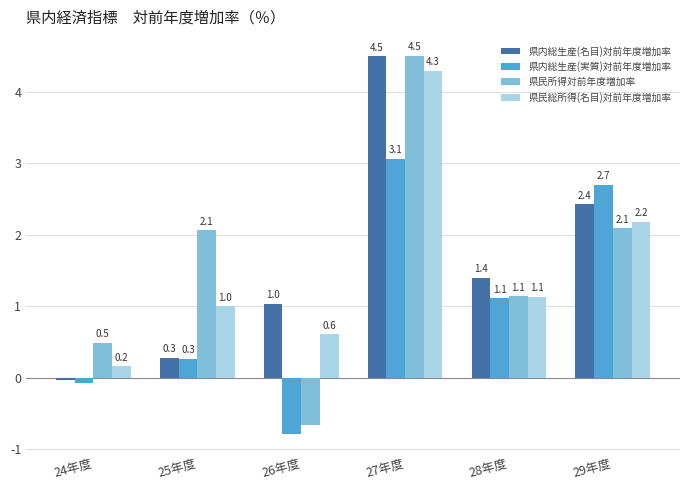

What is the total value across all series at 24年度?

0.6